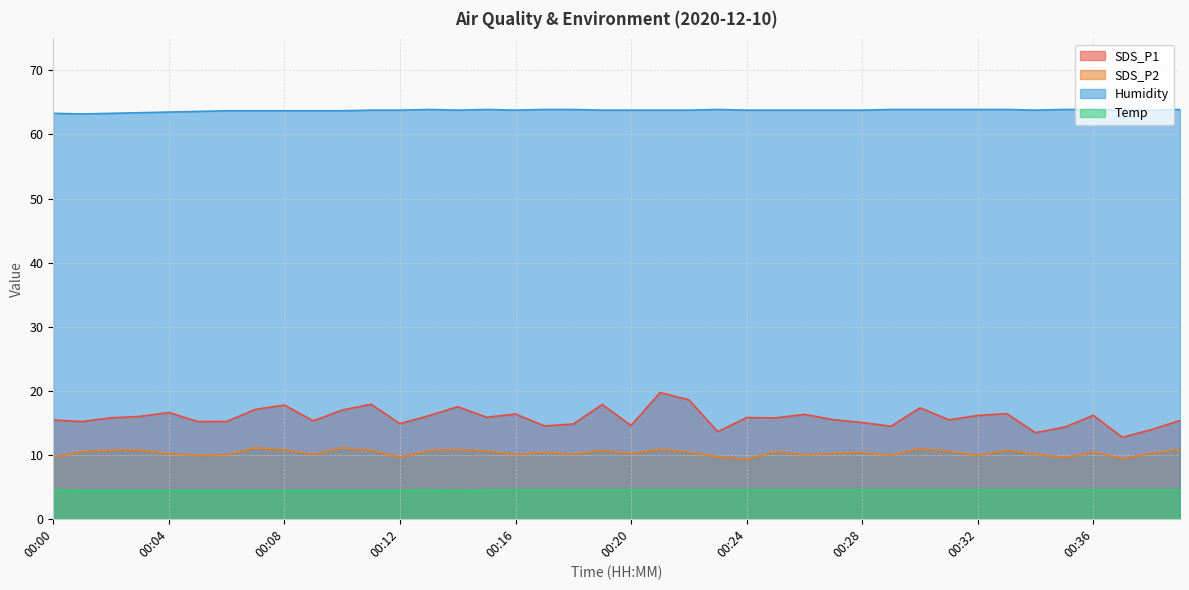

The SDS_P1 series shows 9.0 at 00:31. True or false?

False